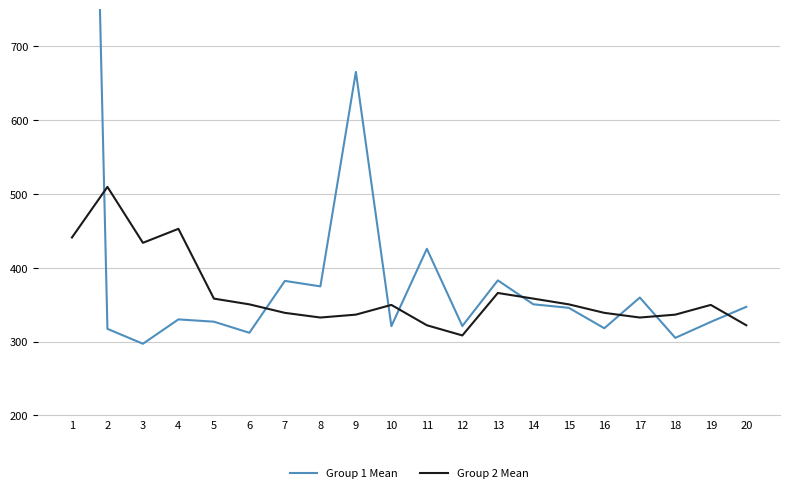

What is the value of the Group 1 Mean point at the 16th from the left?

318.0